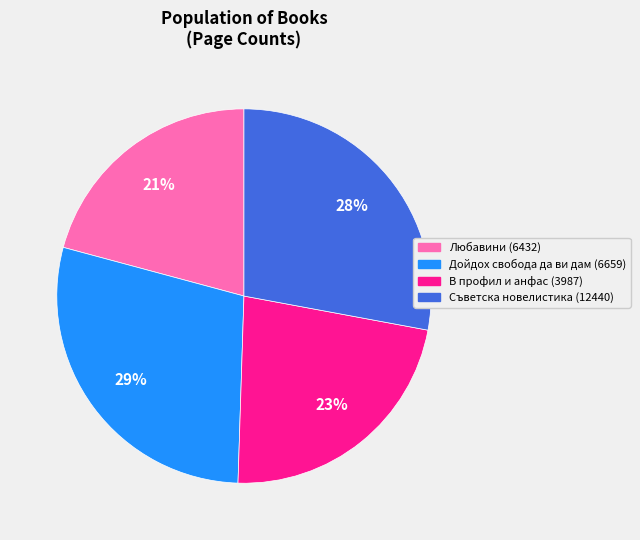

Count the number of slices in the pie.

4